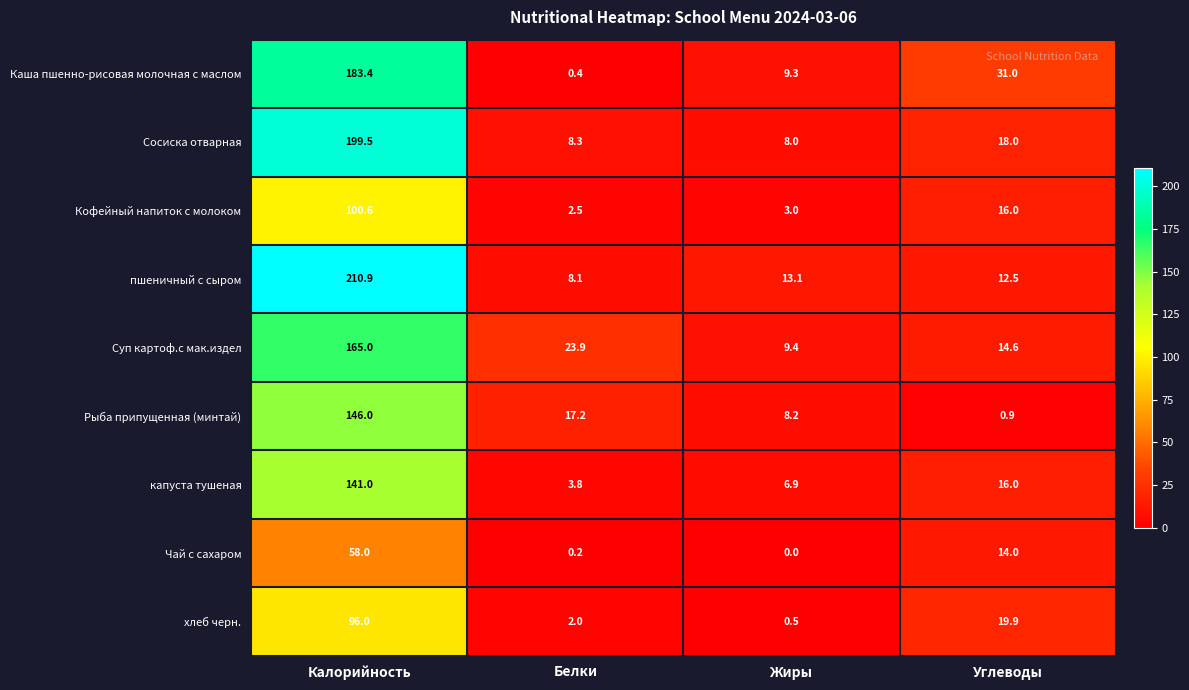

Which series has the widest spread of values?

пшеничный с сыром